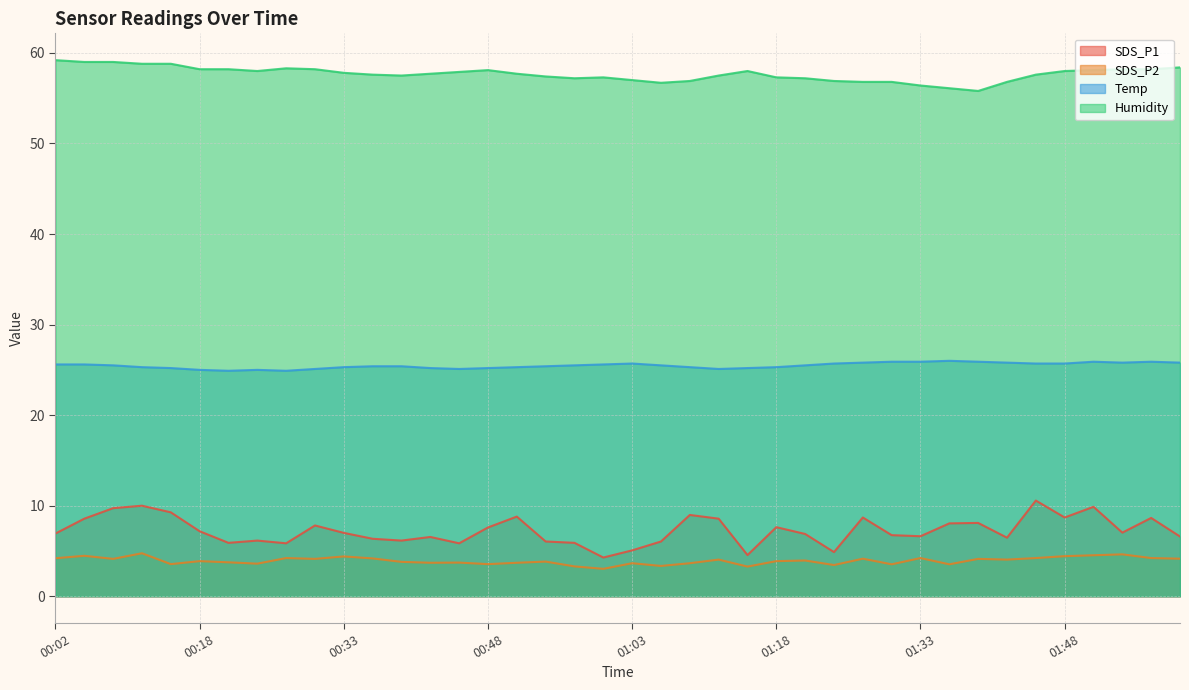

What is the sum of the SDS_P1 values at 01:57 and 01:15?

13.2